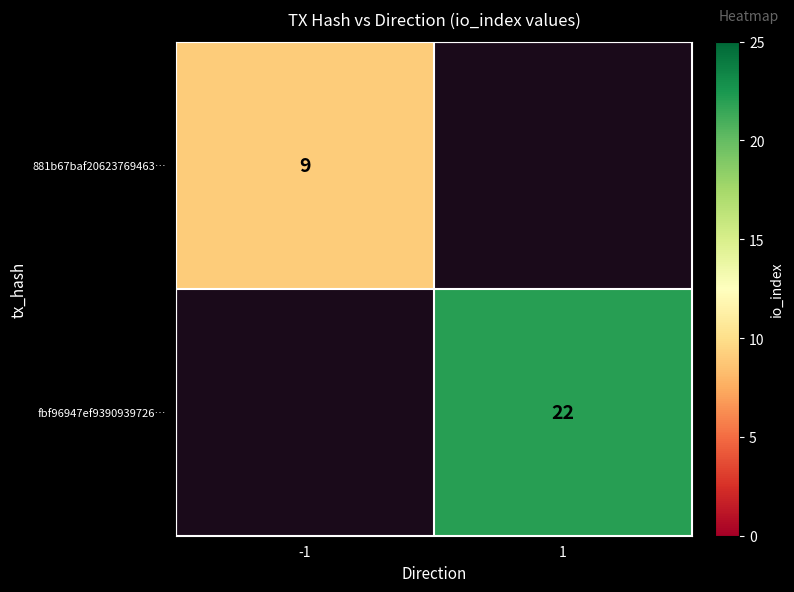

The value of fbf96947ef9390939726… at 1 is 37. True or false?

False